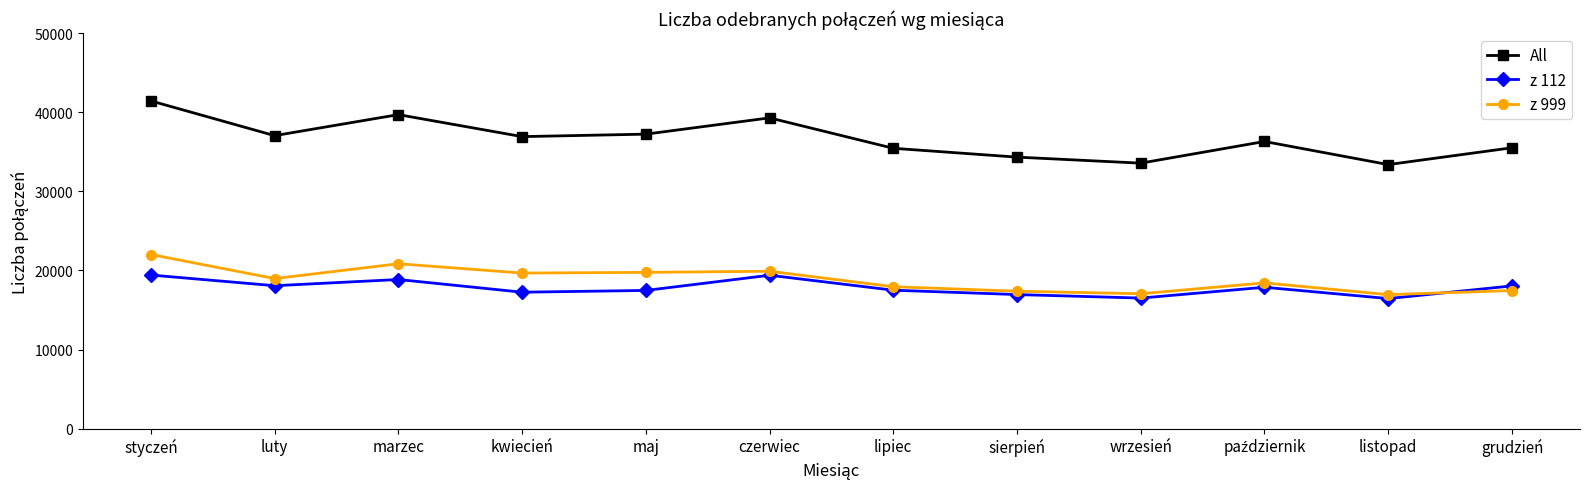

What is the label of the 10th point from the right?

marzec